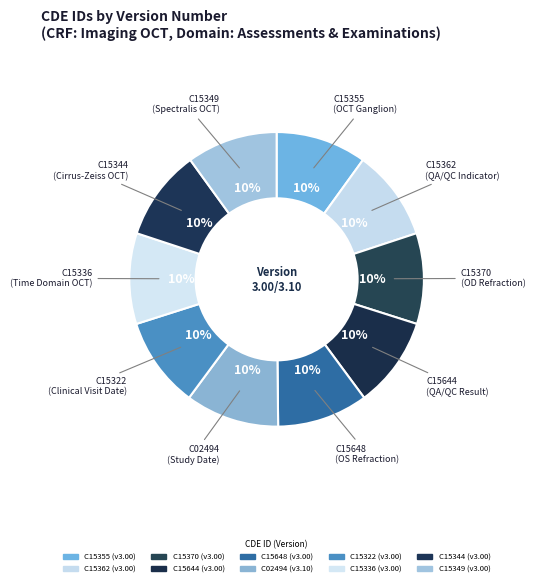

True or false: C15355 accounts for 21% of the total.

False